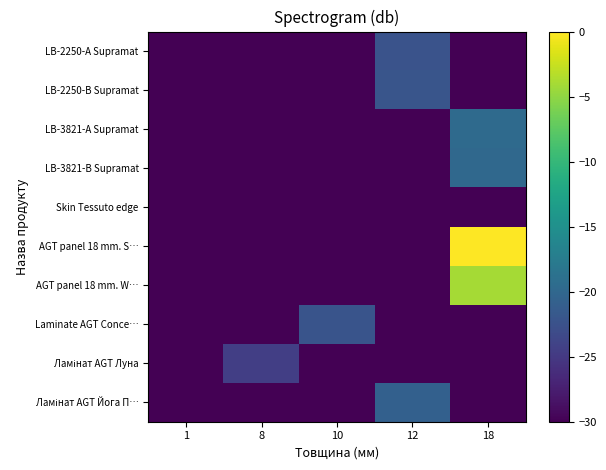

At how many categories does at least one series exceed -26?

4